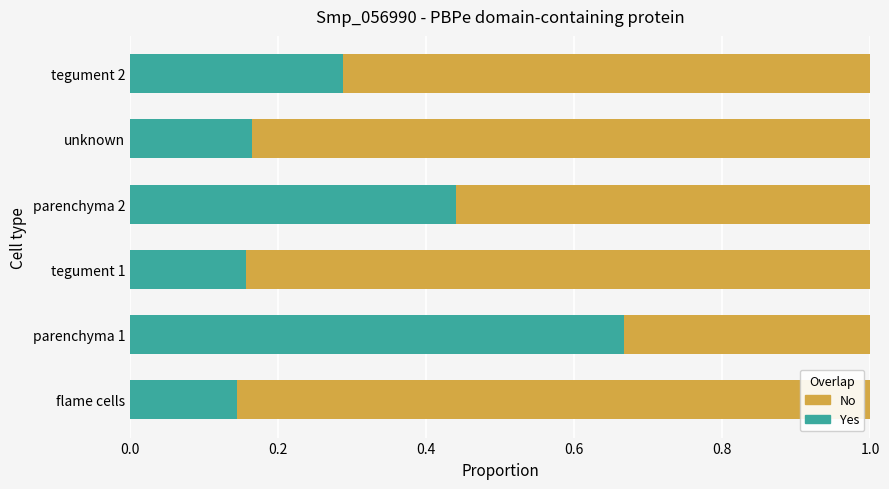

What is the total value across all series at parenchyma 2?

1.0